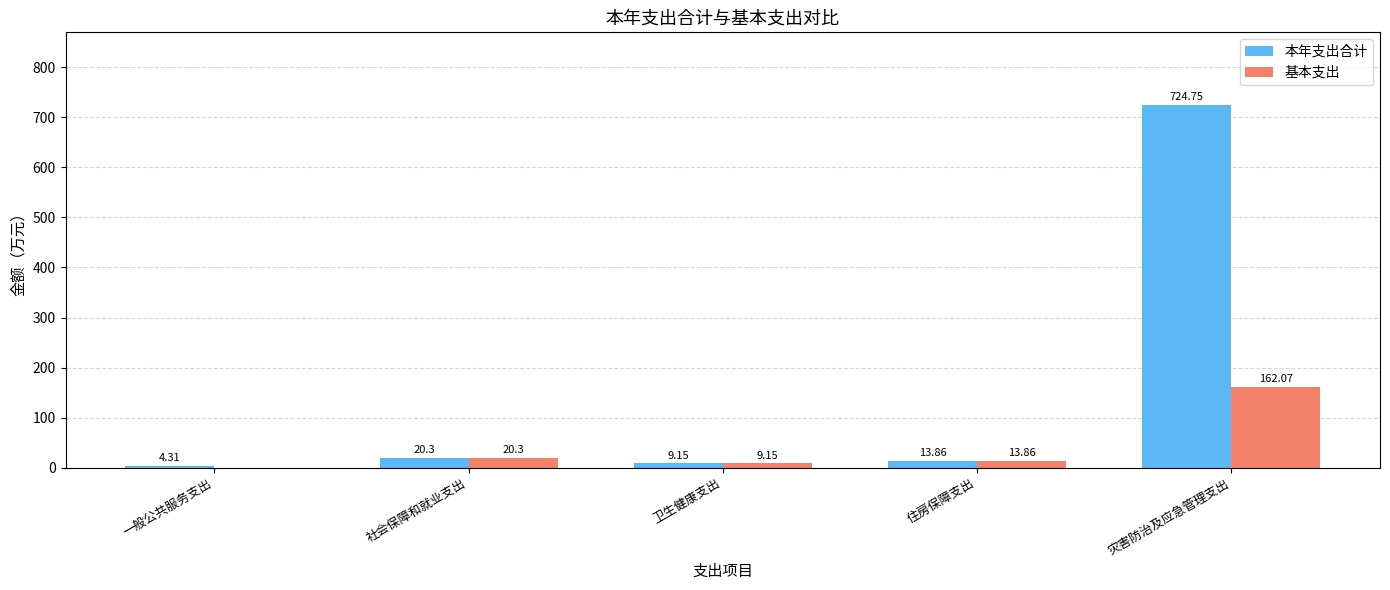

At which label does 本年支出合计 first exceed 13?

社会保障和就业支出